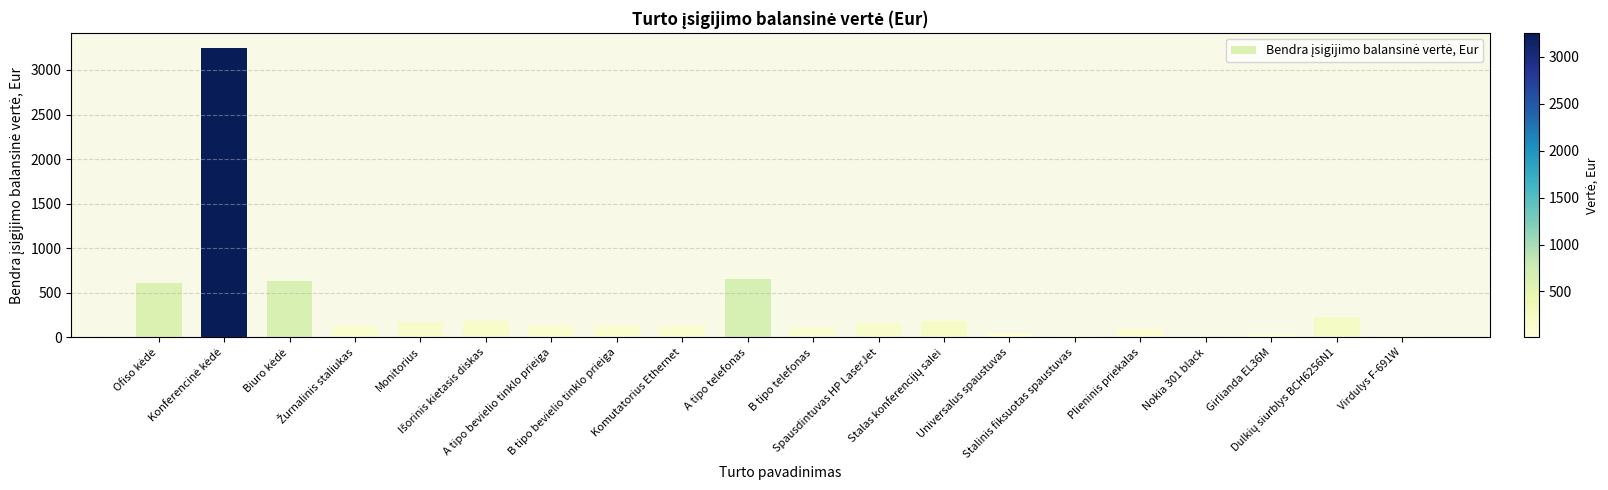

True or false: the data shows 996.0 at A tipo telefonas.

False